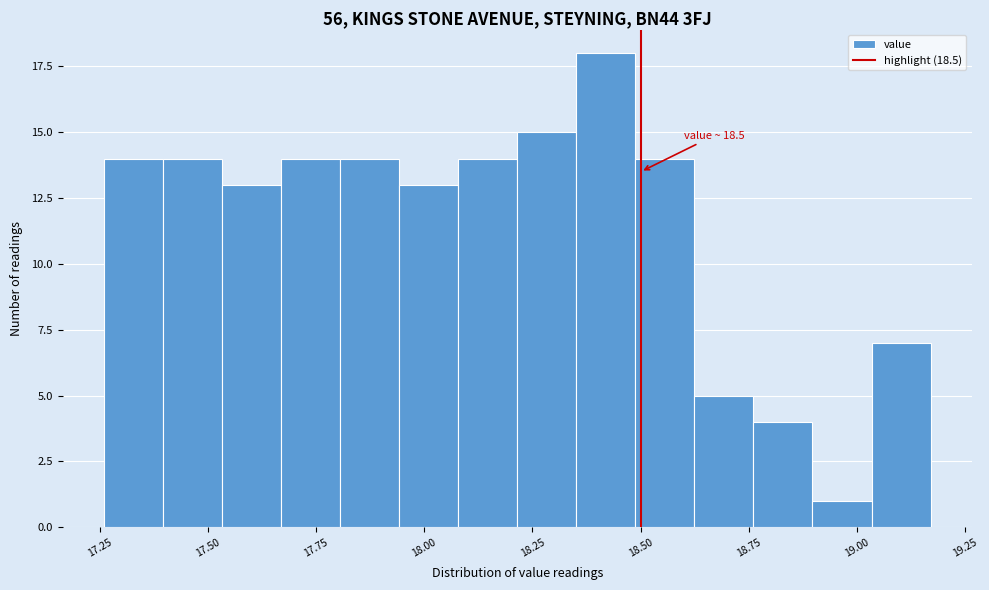

Around what value on the x-axis is the tallest bar? Give the approximate position of its centre, as read against the axis.

18.40